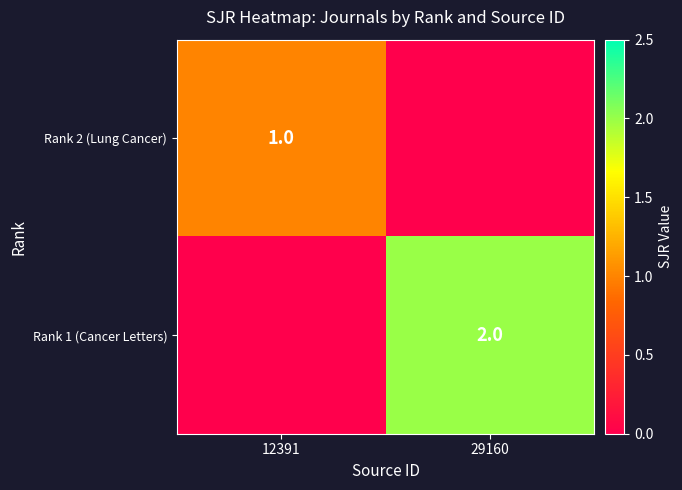

Is the value of Rank 1 (Cancer Letters) at 29160 greater than the value of Rank 2 (Lung Cancer) at 12391?

Yes